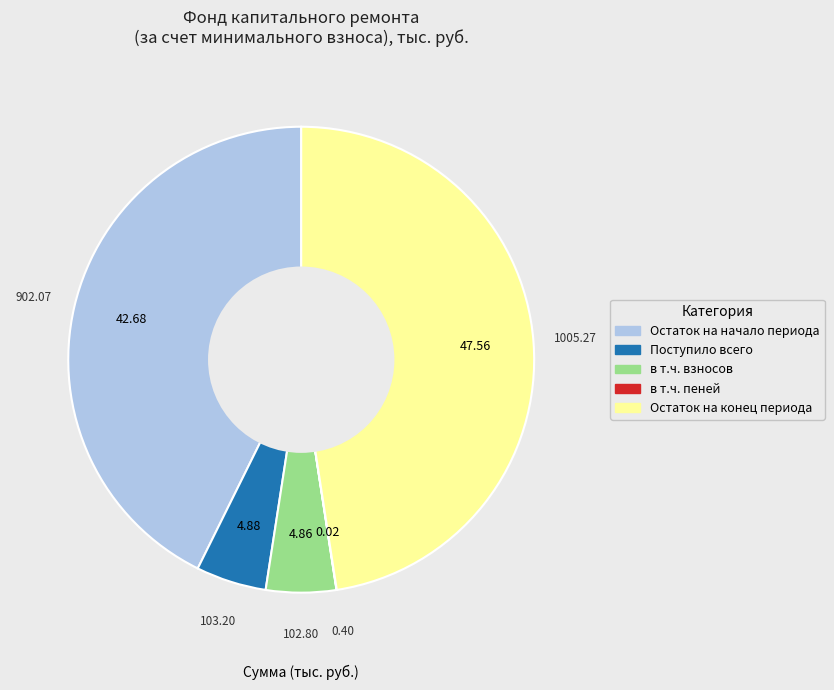

Is there any slice that represents more than half of the pie?

No